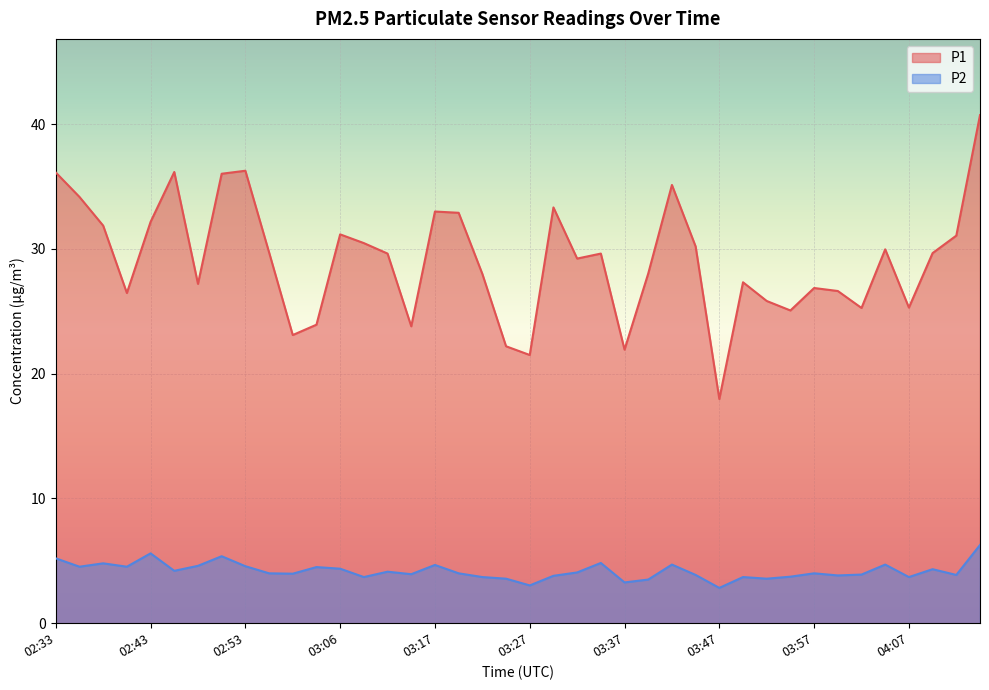

At which label is P2 closest to 4?

02:56